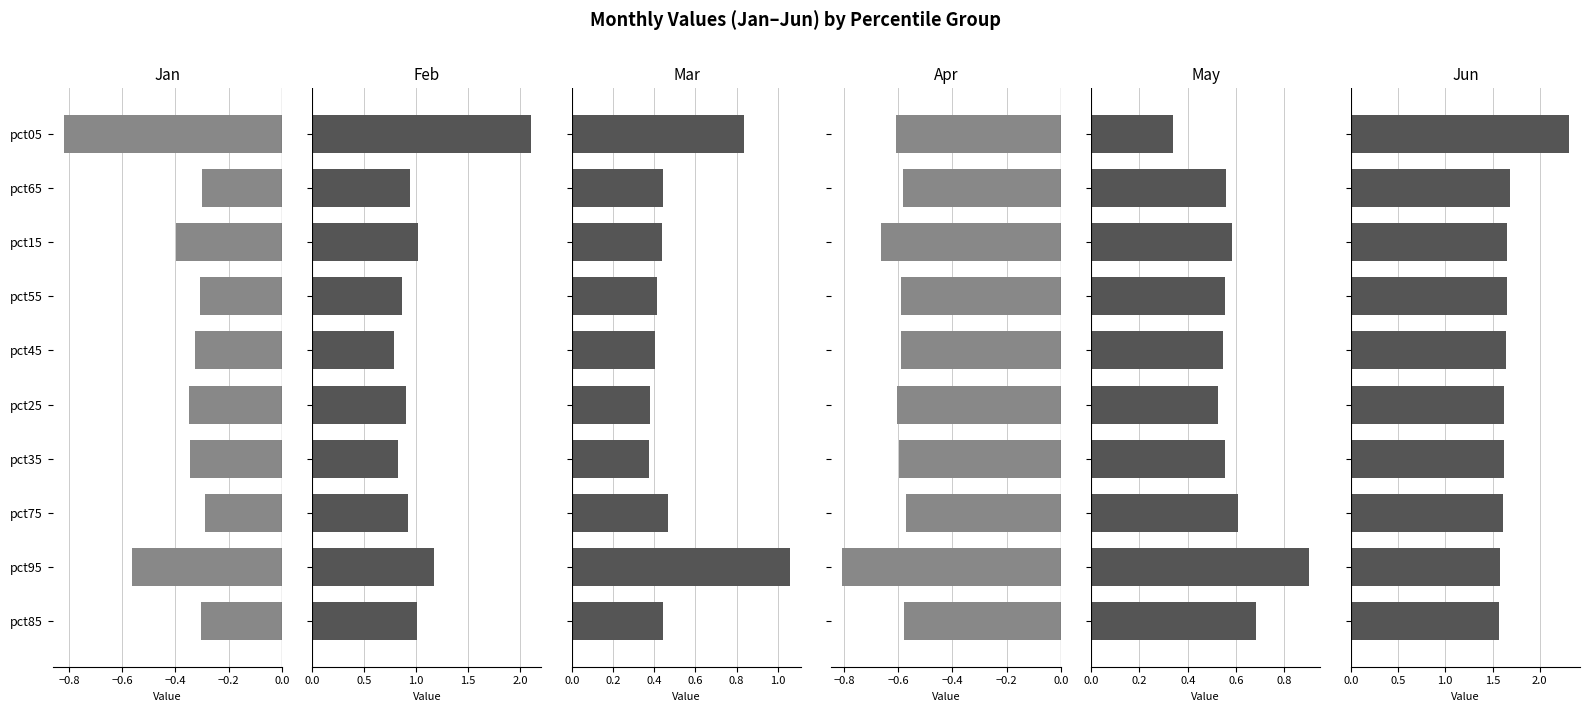

What is the value of the Feb bar at the 5th from the left?

0.8